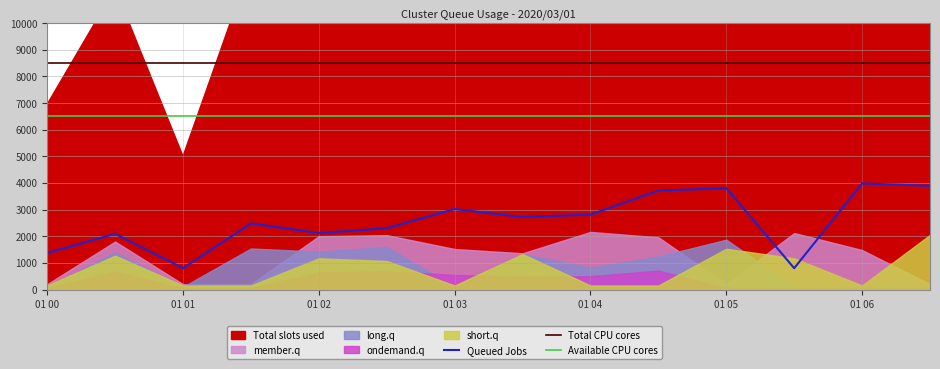

Which series has the largest total across all categories?

Total CPU cores